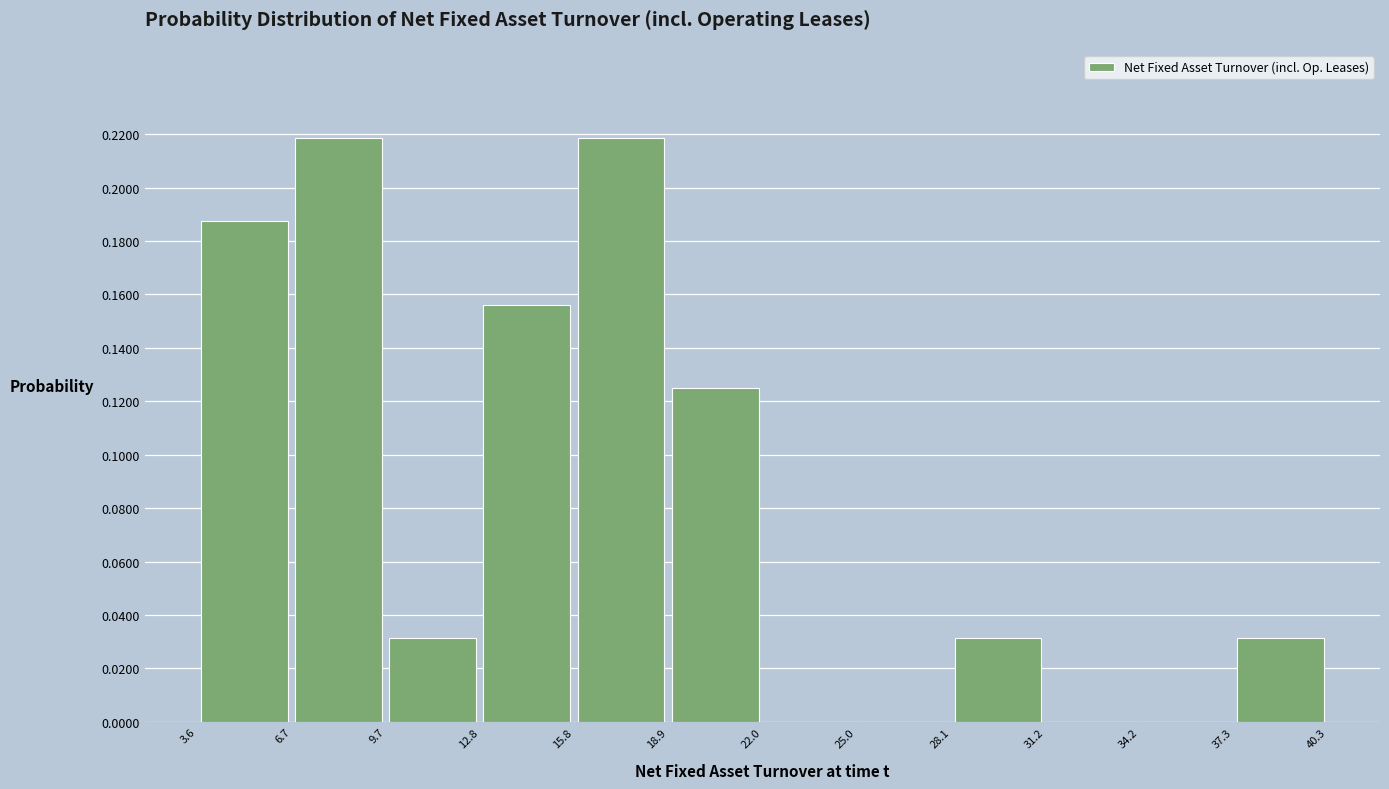

Reading left to right, transcribe this chart: for each bar, give the range it covers on the x-axis and its height. The values are not printed on the chart, so give them approximately, as read against the axis.

3.6 to 6.7: 0.188
6.7 to 9.7: 0.218
9.7 to 12.8: 0.032
12.8 to 15.8: 0.156
15.8 to 18.9: 0.218
18.9 to 22.0: 0.126
22.0 to 25.0: 0
25.0 to 28.1: 0
28.1 to 31.2: 0.032
31.2 to 34.2: 0
34.2 to 37.3: 0
37.3 to 40.3: 0.032